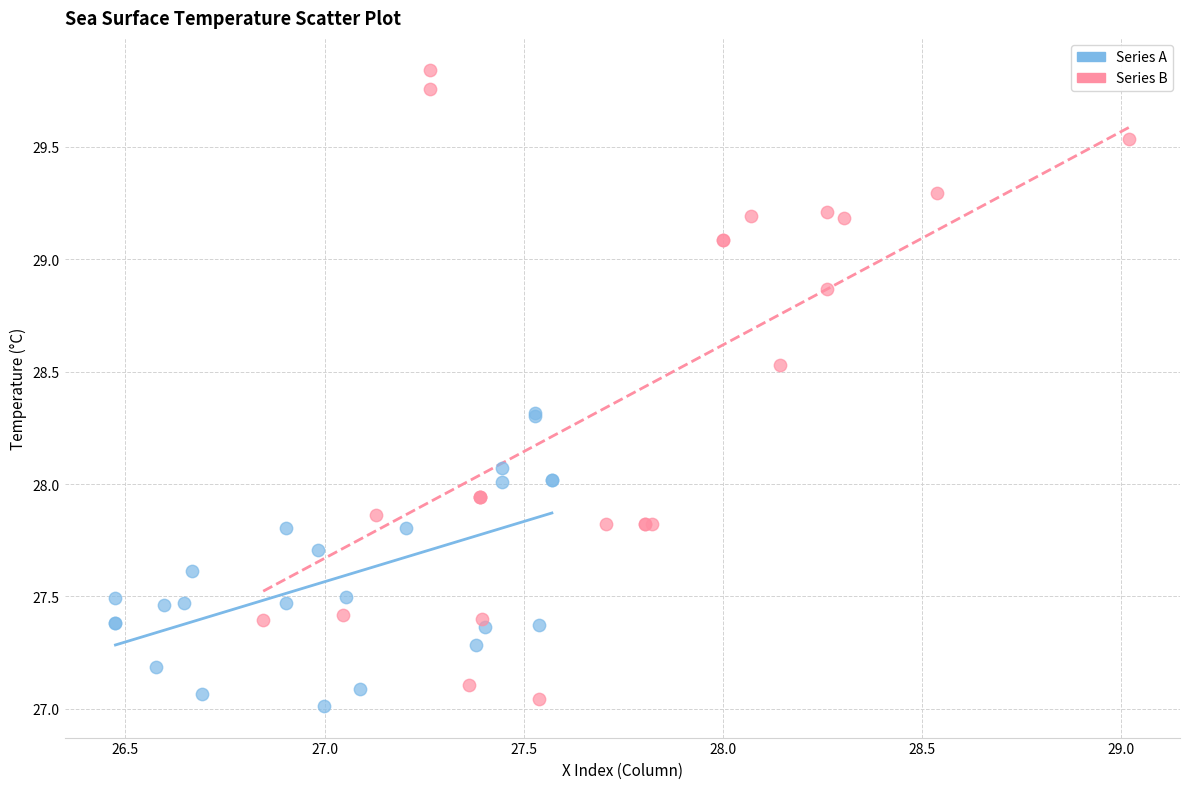

Which series has the widest spread of Y values?

Series B